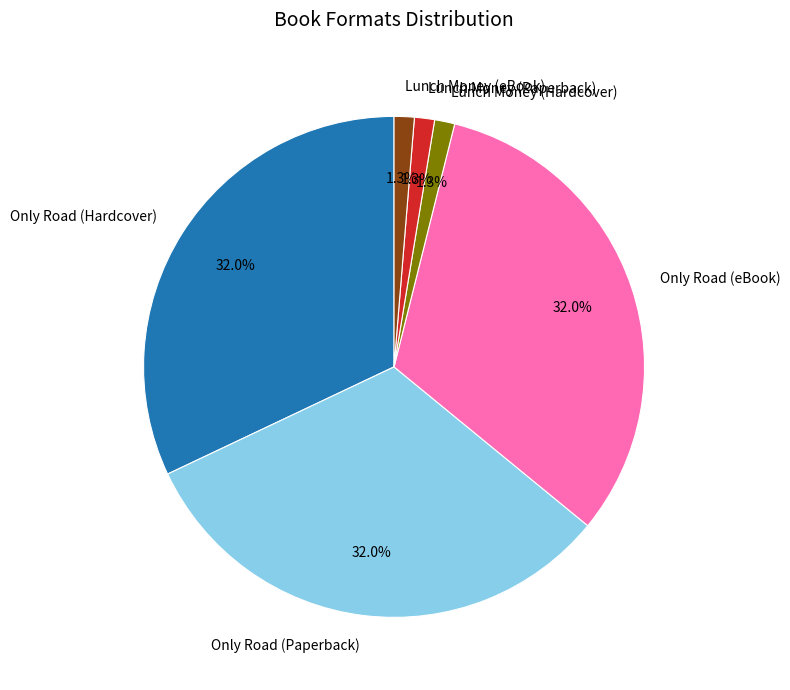

Which has a higher value, Lunch Money (Hardcover) or Only Road (Paperback)?

Only Road (Paperback)